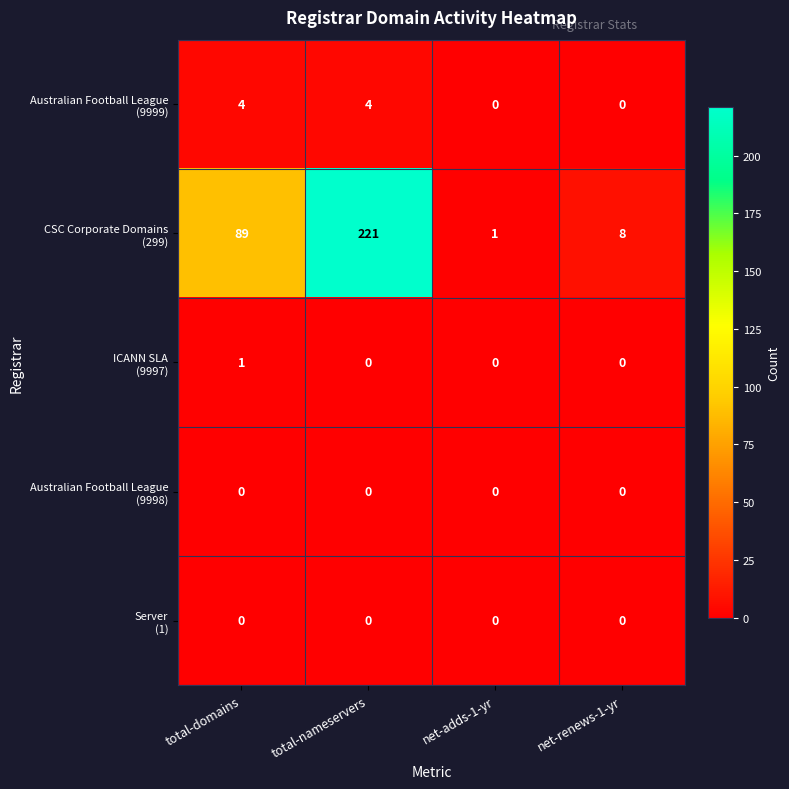

What is the difference between the highest and lowest values at net-renews-1-yr?

8